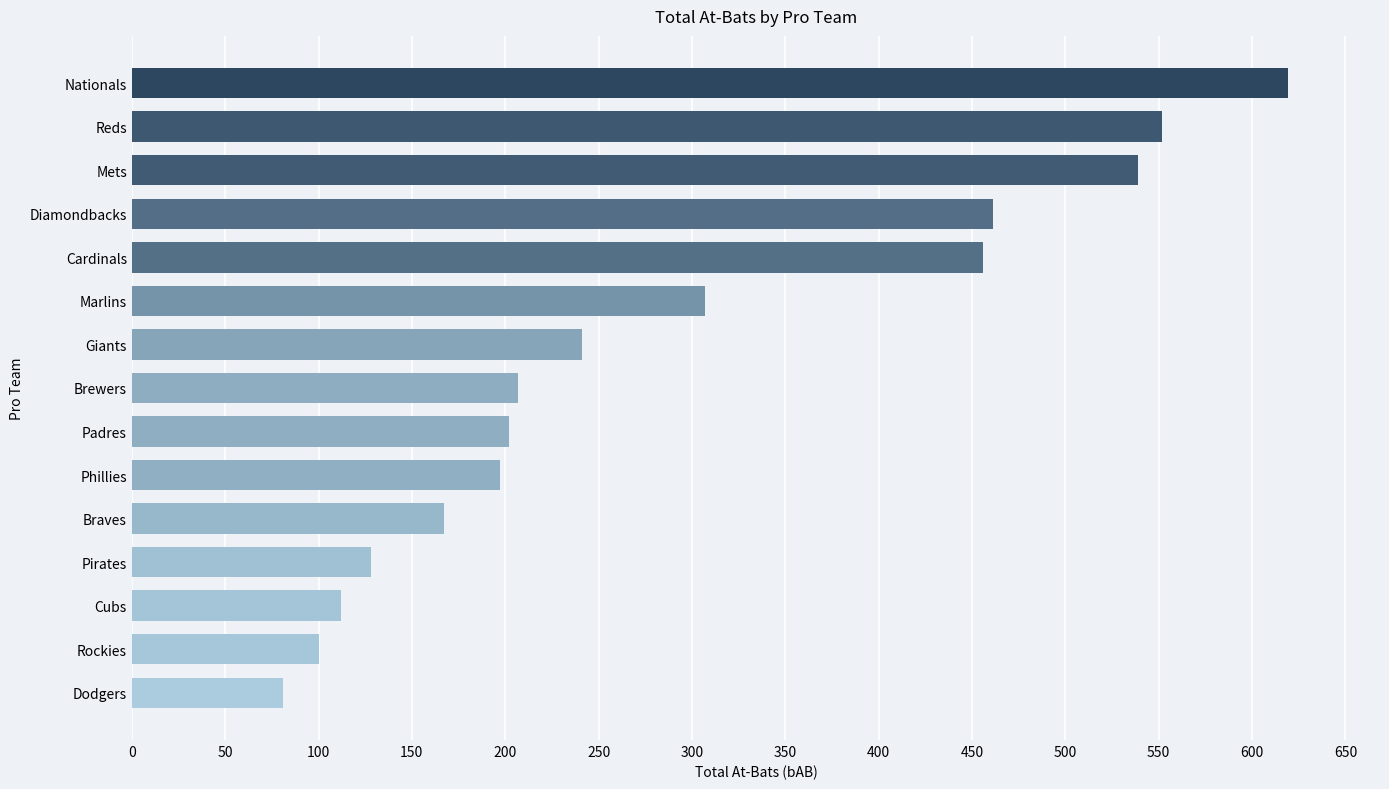

True or false: the data shows 88 at Pirates.

False